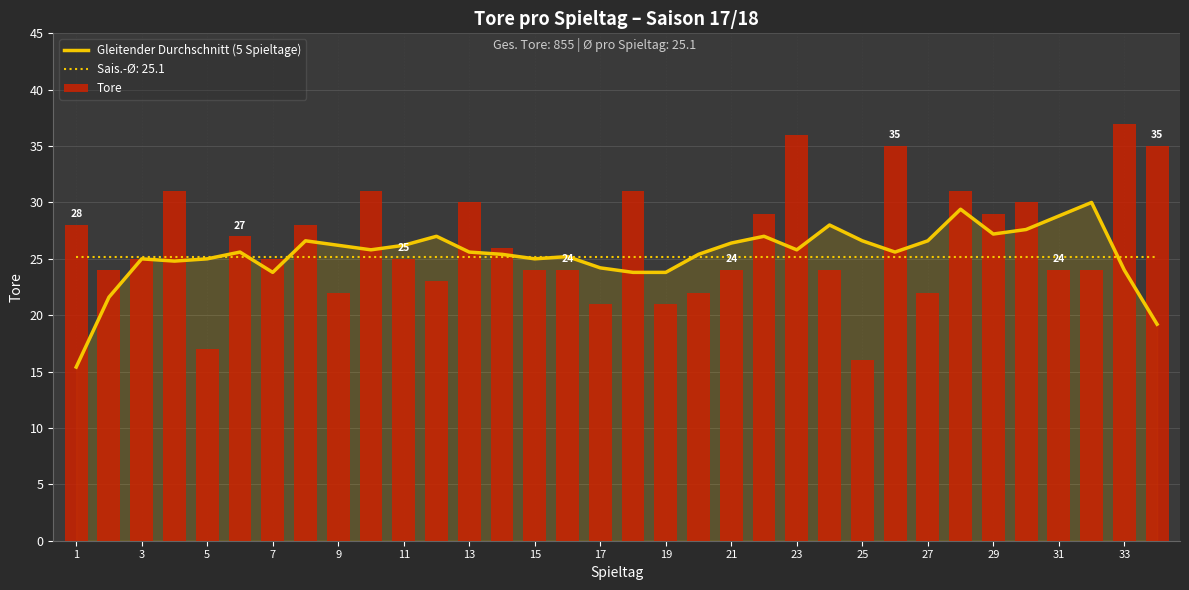

What is the minimum value for Tore?

16.0